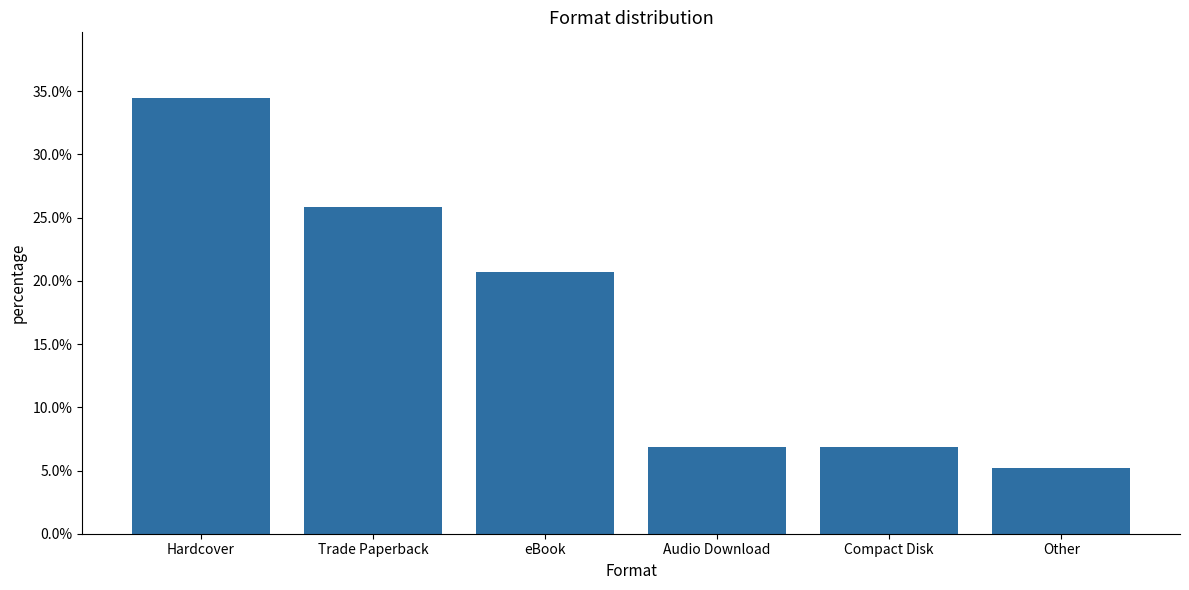

What is the minimum value shown in the chart?

0.1